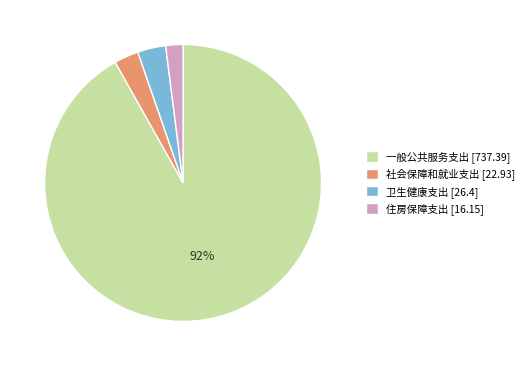

To the nearest percent, what percentage of the pie is 住房保障支出?

2%